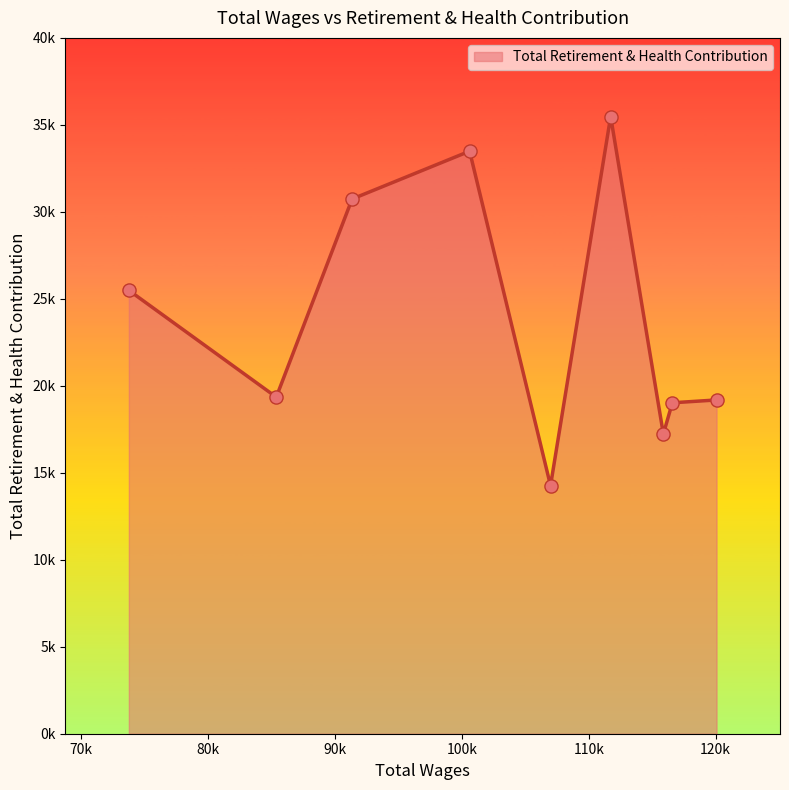

Does the chart have visible grid lines?

No